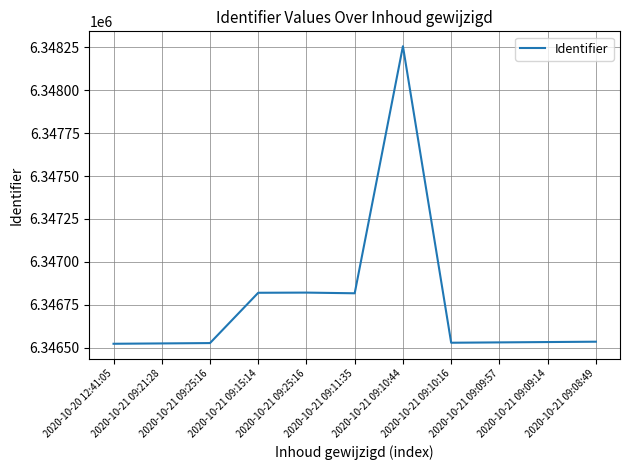

Does the chart have visible grid lines?

Yes